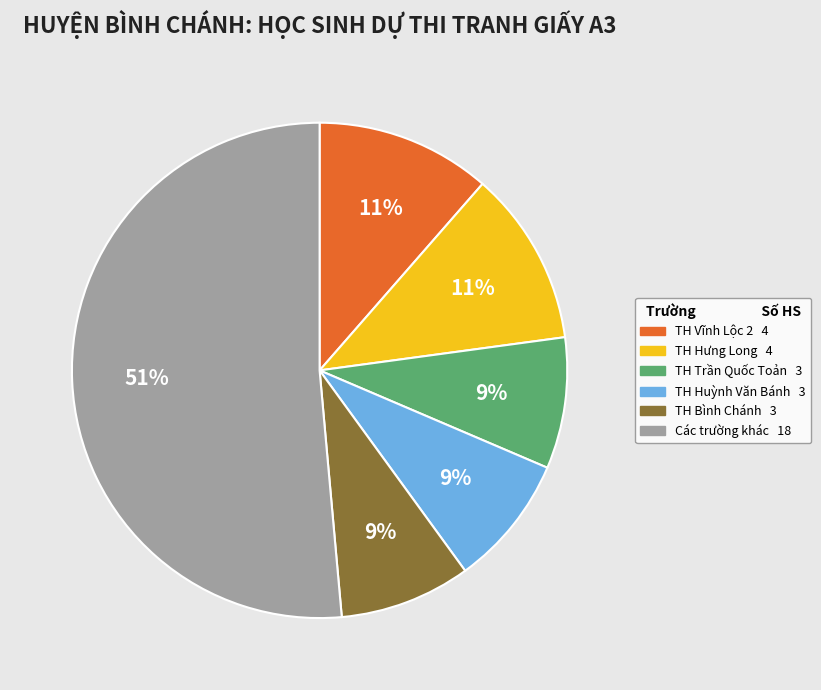

Is there any slice that represents more than half of the pie?

Yes